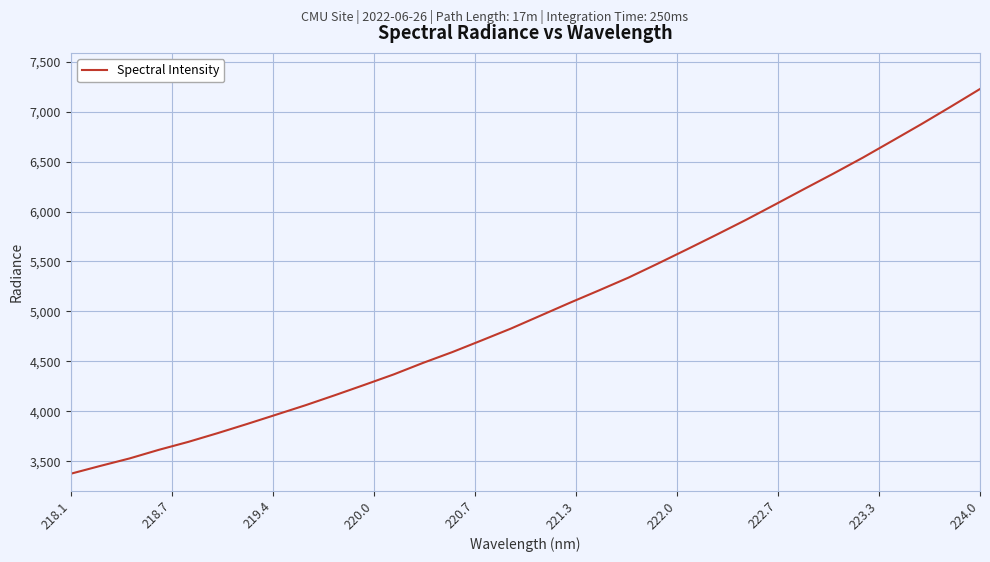

Reading left to right, transcribe all the data shown in this chart.

3375.4	3453.2	3528.3	3614.8	3694.0	3781.5	3872.9	3966.9	4061.5	4161.8	4264.6	4369.4	4484.8	4593.2	4710.0	4828.8	4957.3	5085.8	5210.6	5337.7	5477.7	5621.0	5766.4	5914.4	6069.1	6225.6	6380.2	6539.2	6706.5	6874.8	7049.0	7226.4